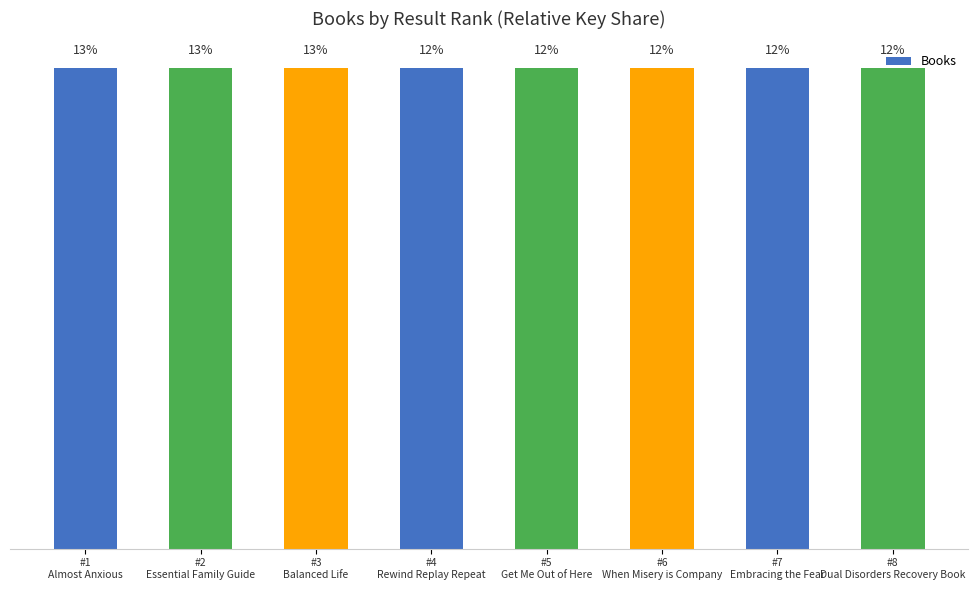

What is the minimum value shown in the chart?

12.5